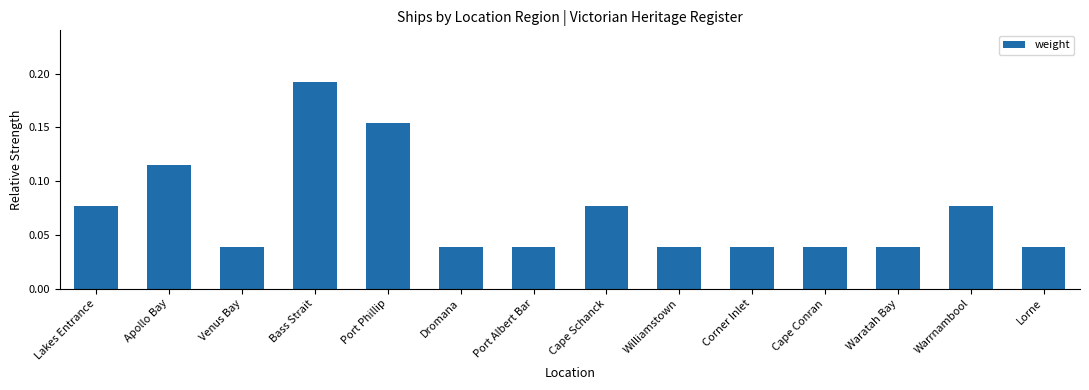

Count the values in the range 0 to 1.

14